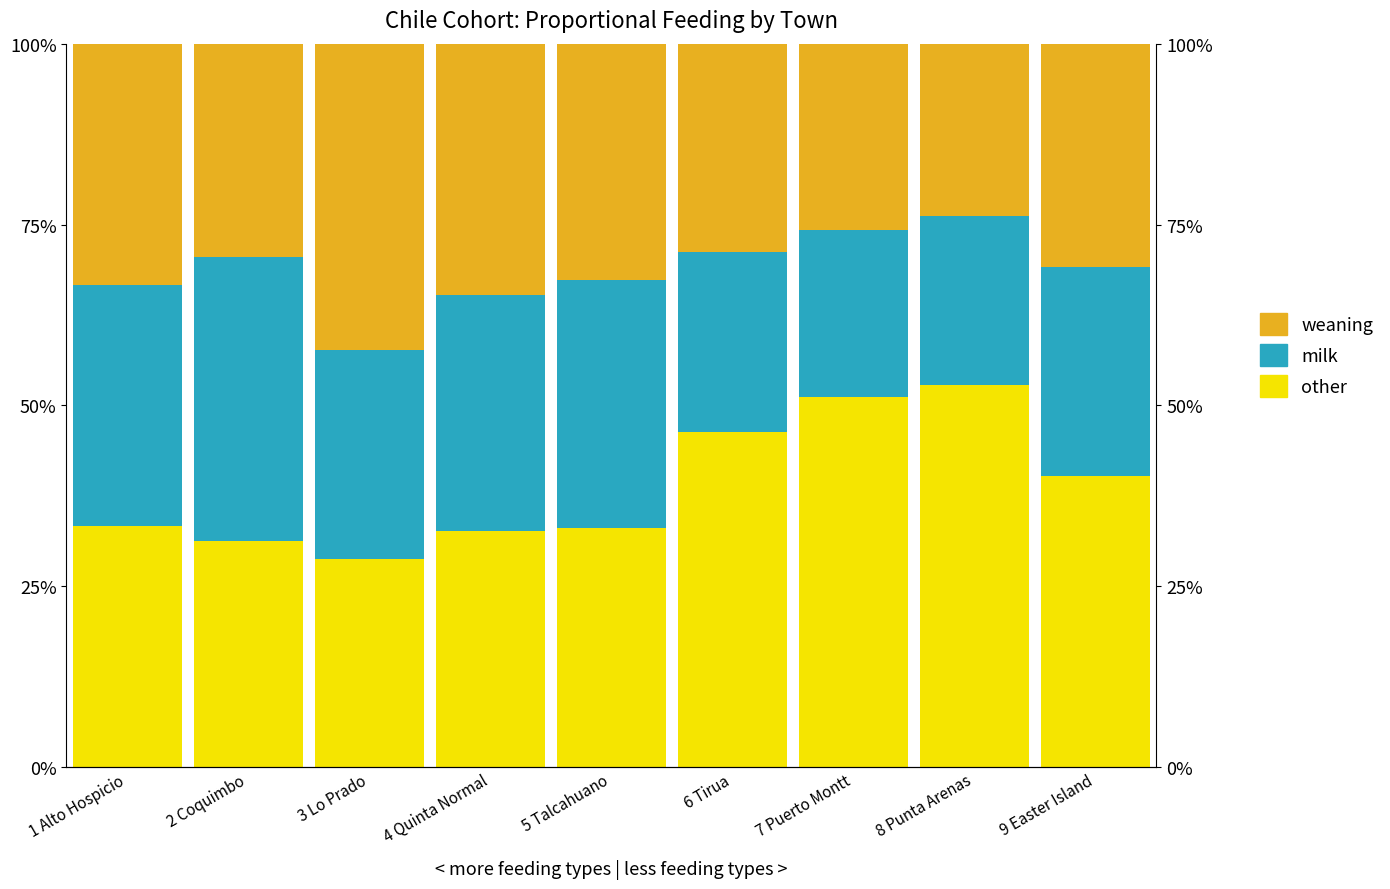

Between 8 Punta Arenas and 9 Easter Island, which series saw the biggest shift?

other